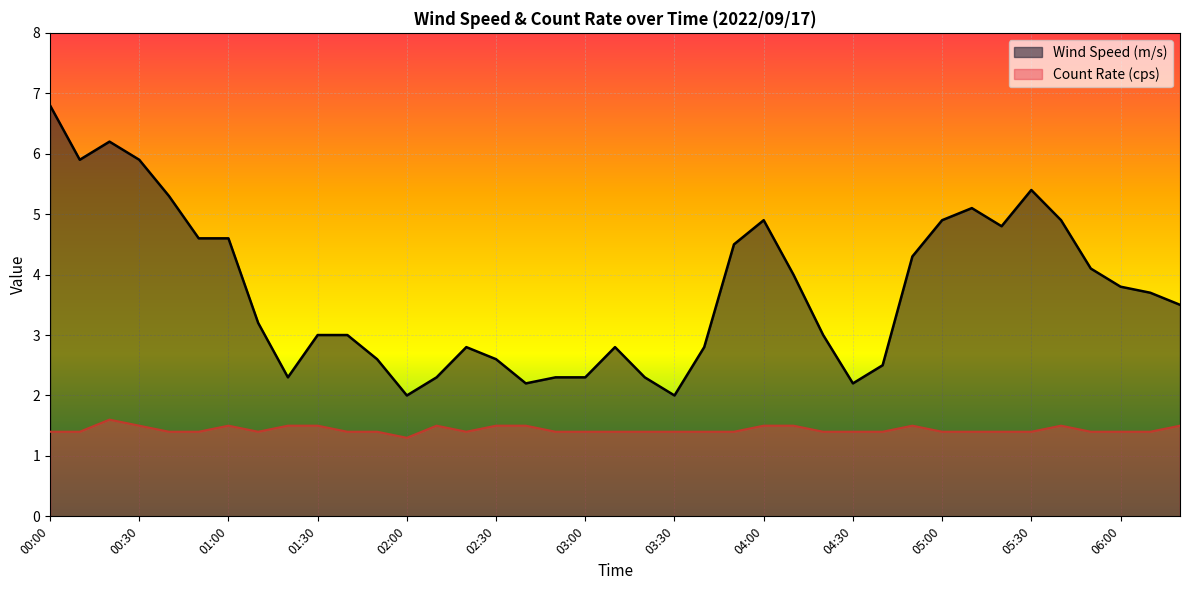

The value of Count Rate (cps) at 06:00 is 1.4. True or false?

True